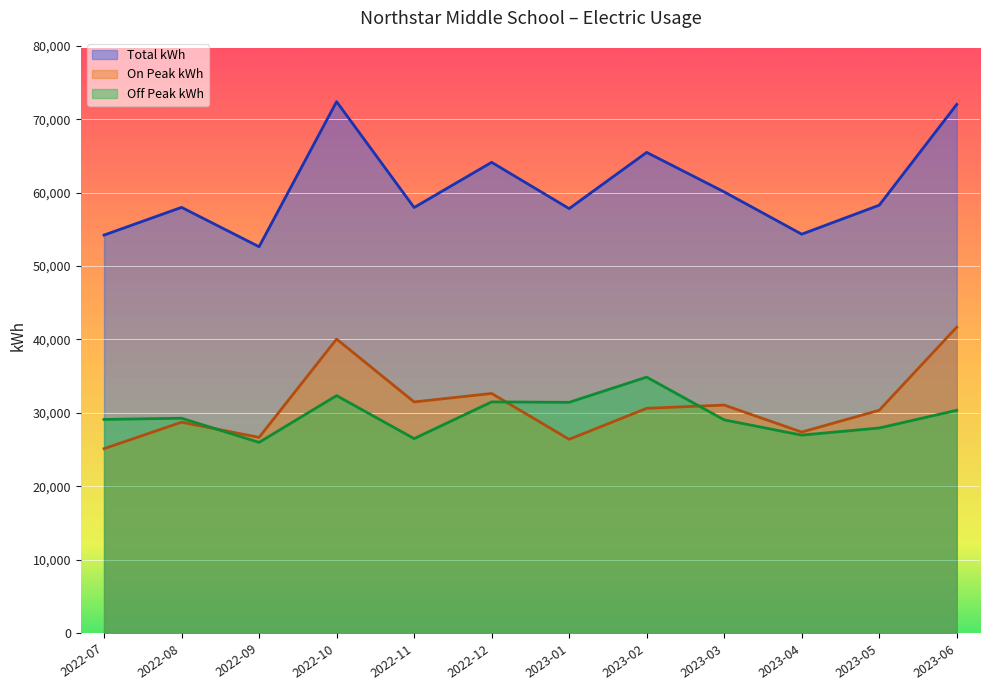

How many interior local peaks does the Off Peak kWh series have?

4